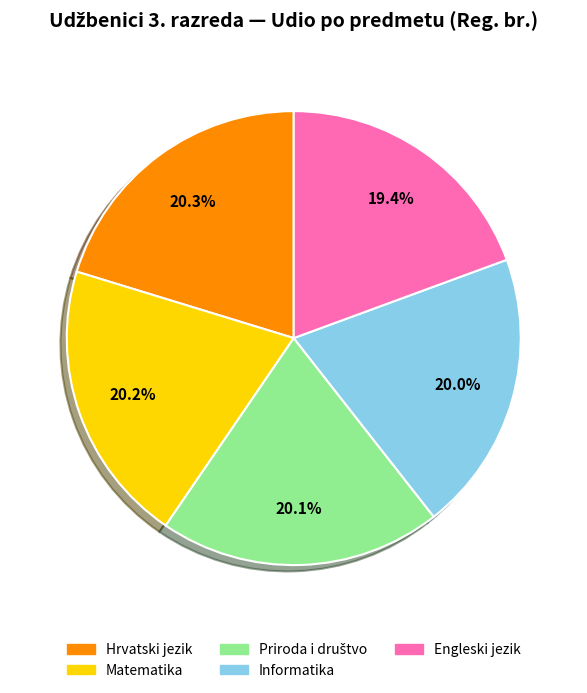

Is it true that Informatika is 20% of the pie?

True